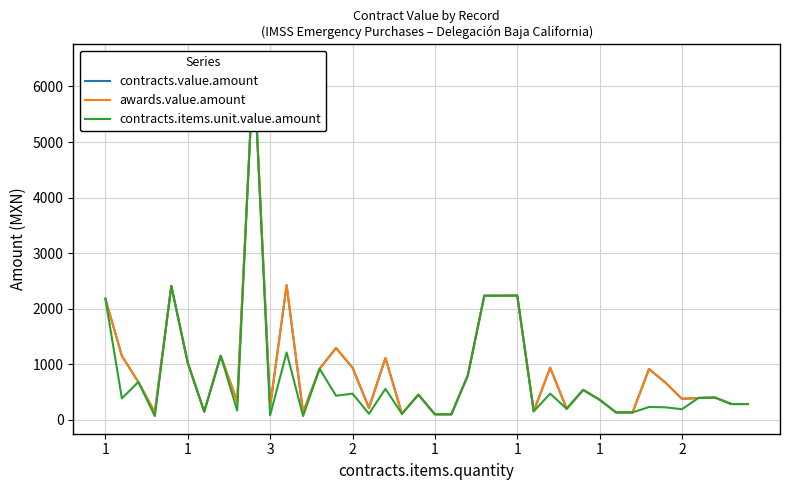

True or false: contracts.items.unit.value.amount has a value of 258.0 at 28.

False